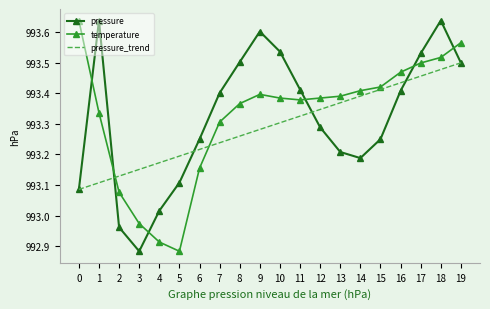

At which label is temperature closest to 993?

3